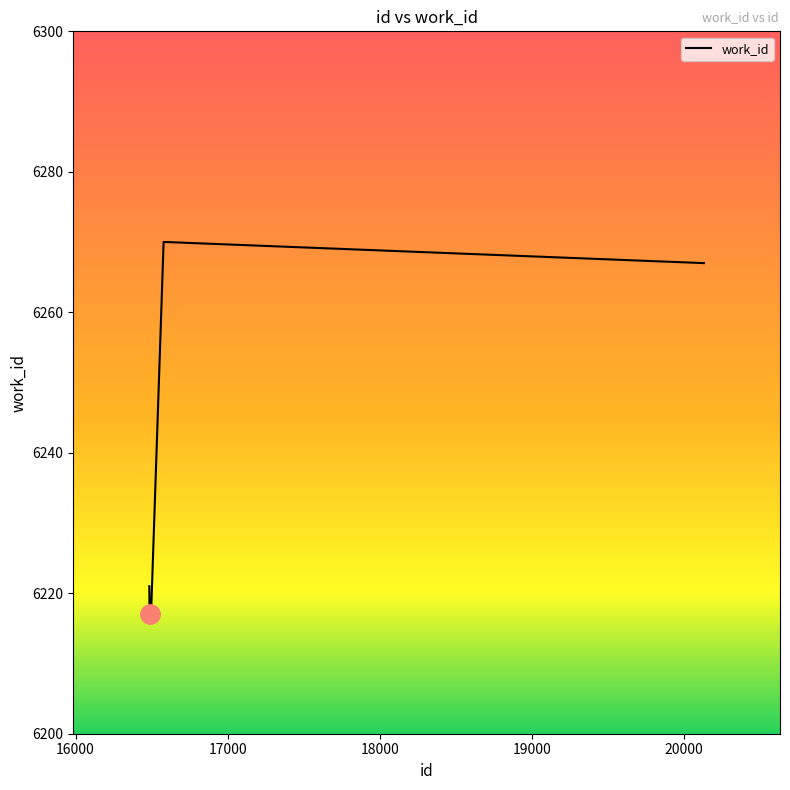

What is the maximum value shown in the chart?

6270